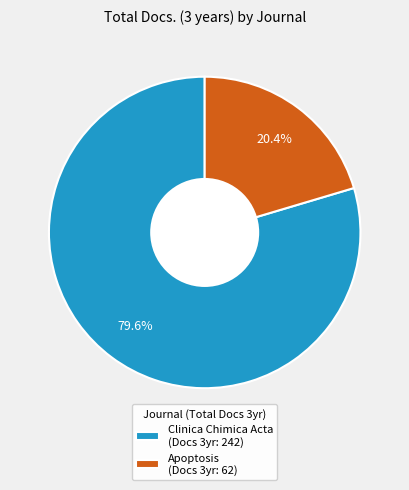

Is it true that Clinica Chimica Acta is 86% of the pie?

False